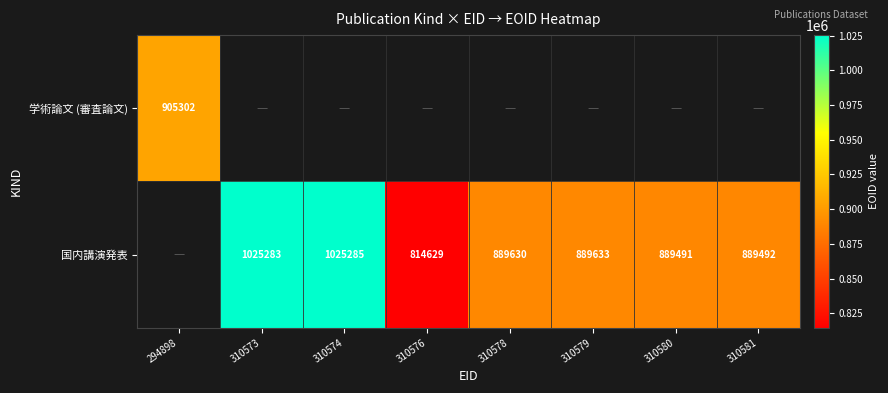

What is the difference between the 国内講演発表 values at 310578 and 310581?

138